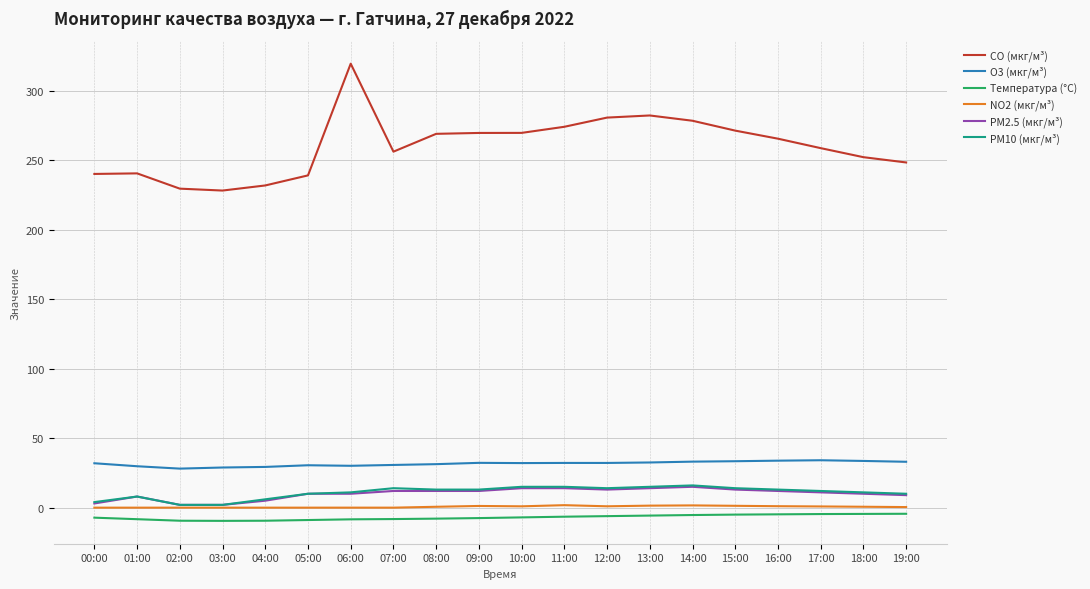

What value does the PM2.5 (мкг/м³) series have at 06:00?

10.0